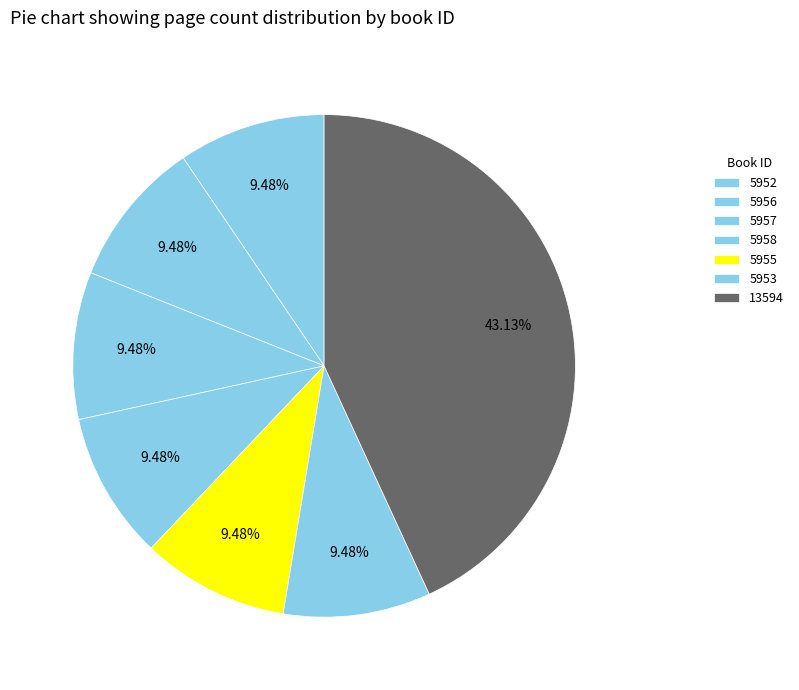

To the nearest percent, what portion does 5956 represent?

9%